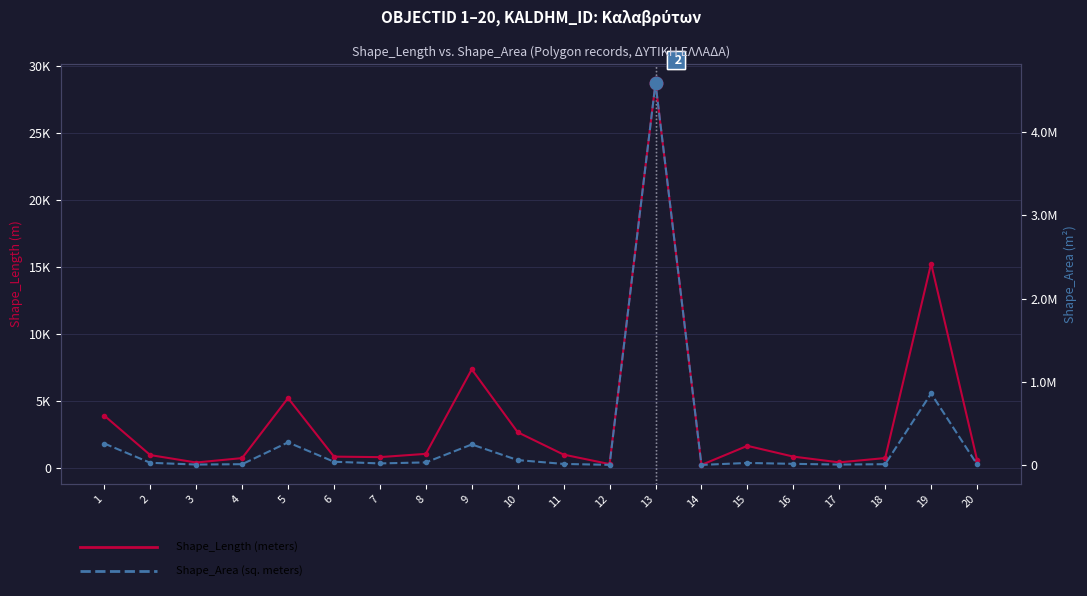

What are all the series names shown in the legend?

Shape_Length, Shape_Area